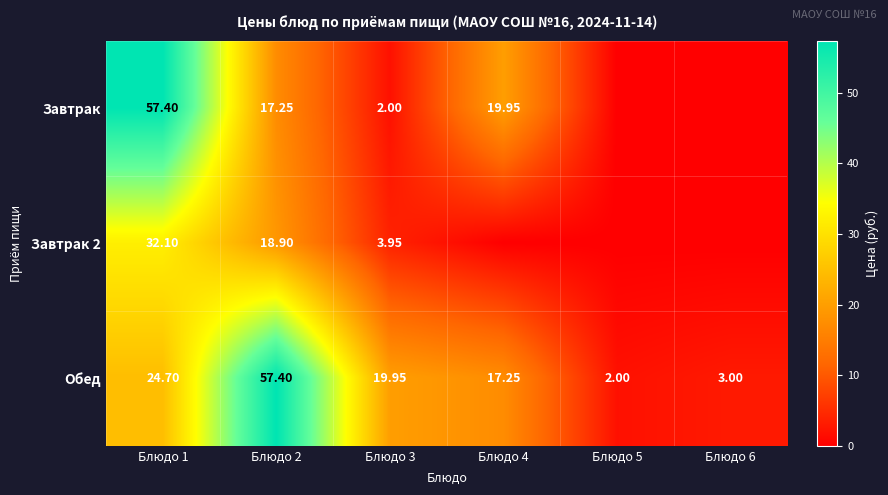

Which has a higher value, Блюдо 6 or Блюдо 4?

Блюдо 4